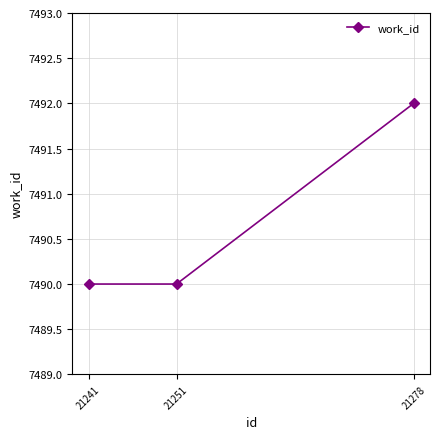

Reading left to right, extract all data points from this chart.

7490	7490	7492